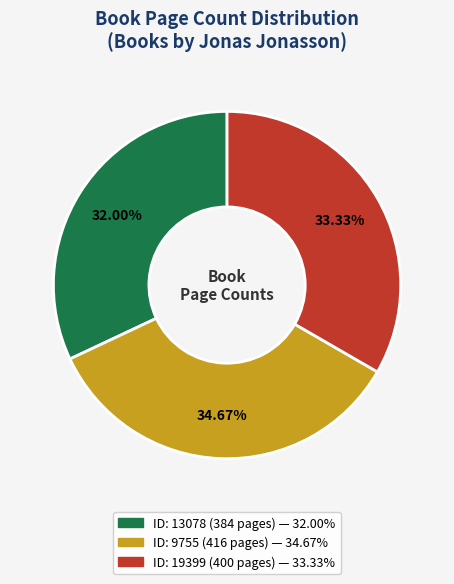

Is there a majority slice in this chart?

No